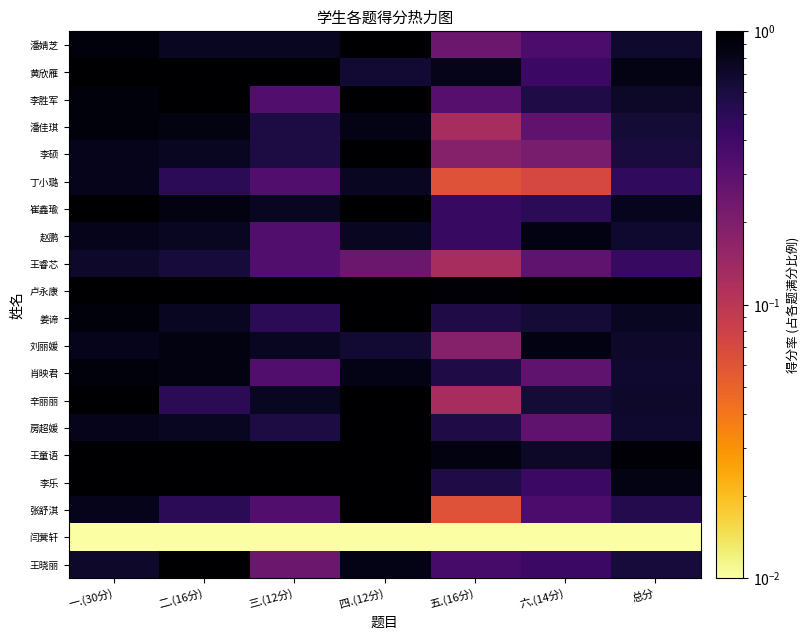

What is the difference between the highest and lowest values at 五.(16分)?

0.9